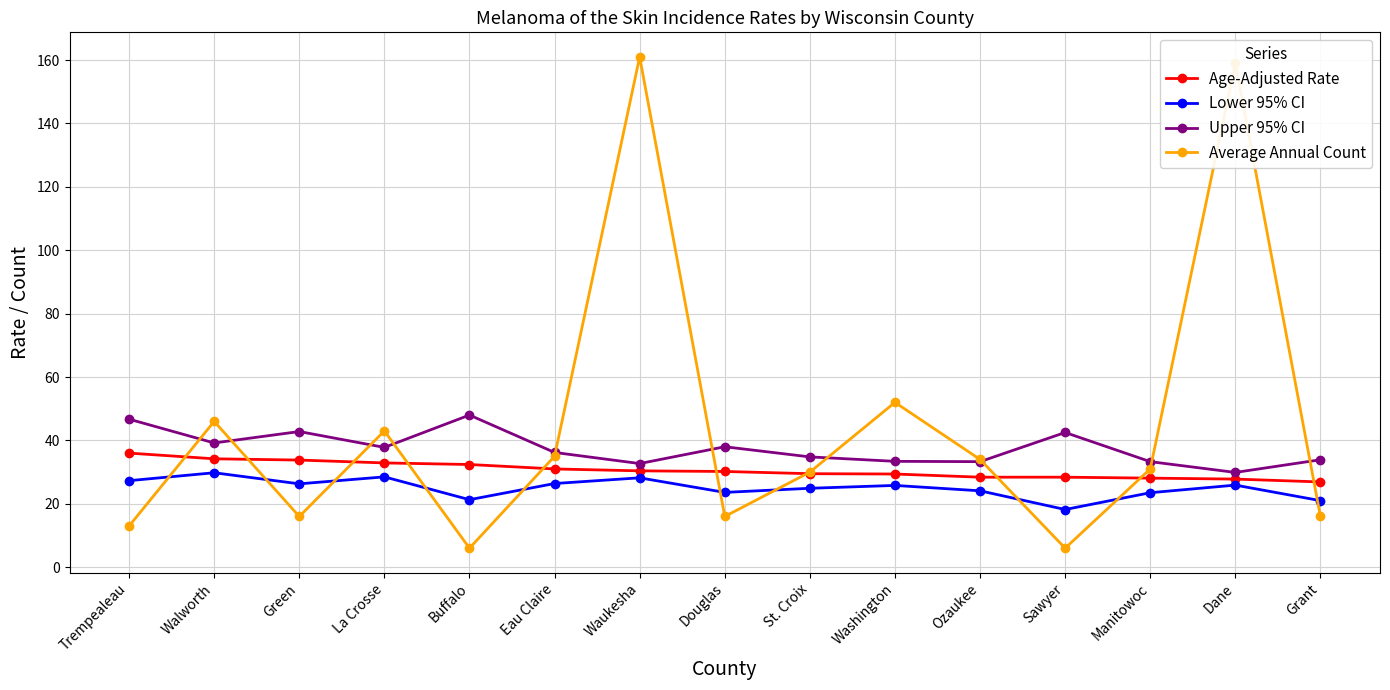

At how many categories does at least one series exceed 93?

2